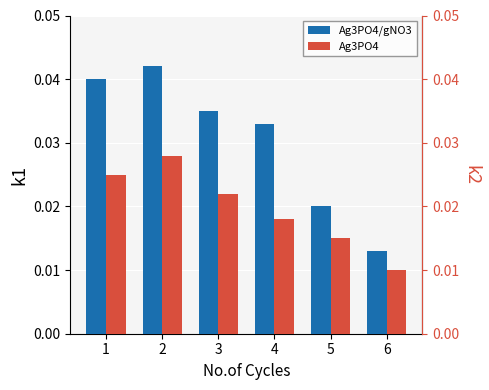

Count the number of data series in this chart.

2